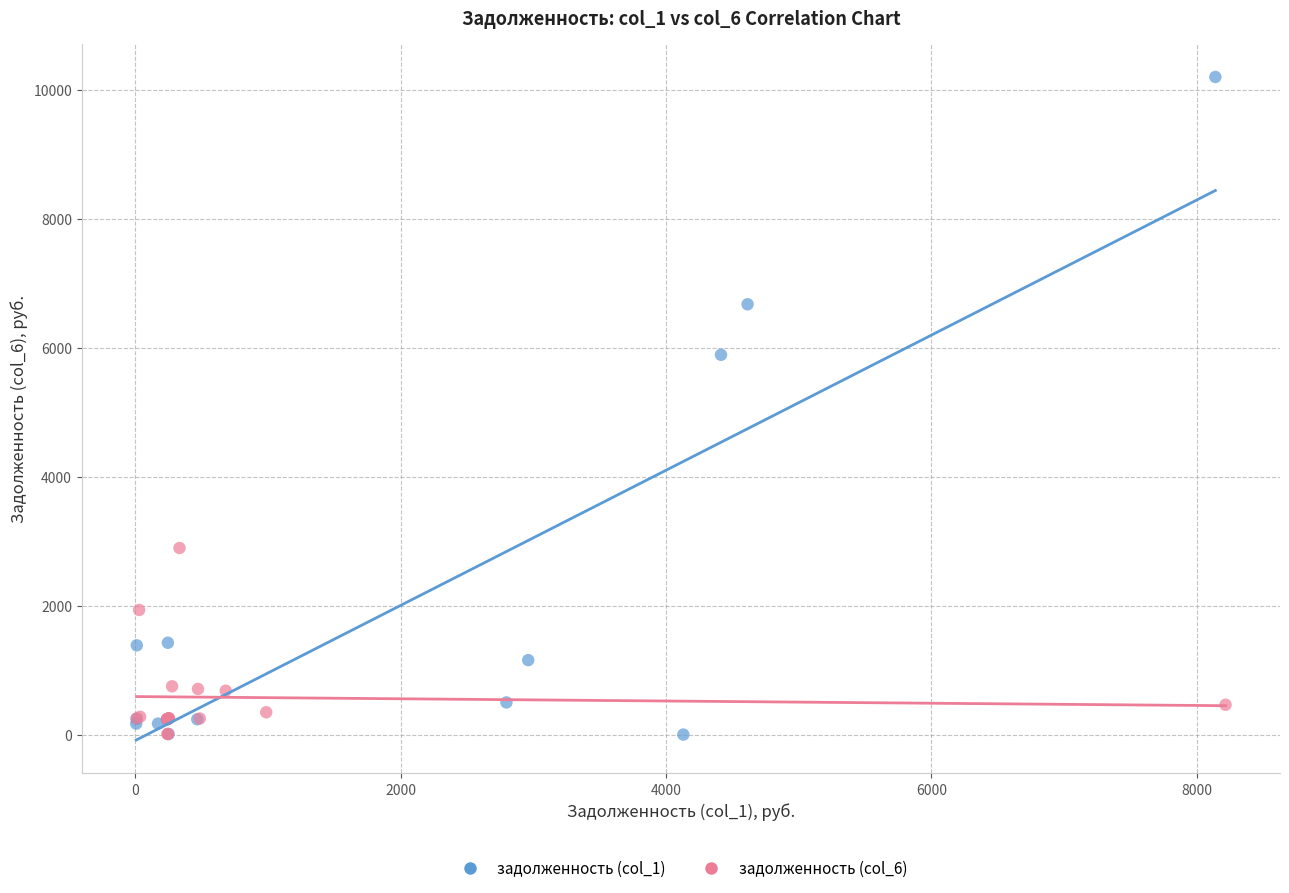

Which series reaches the maximum Y coordinate?

задолженность (col_1)